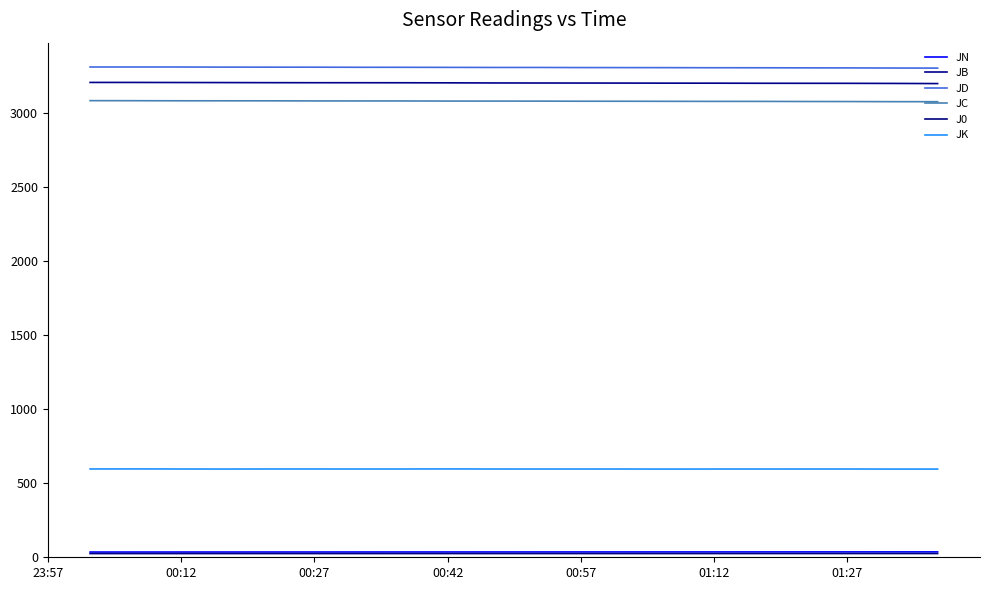

How many lines are shown in the chart?

6